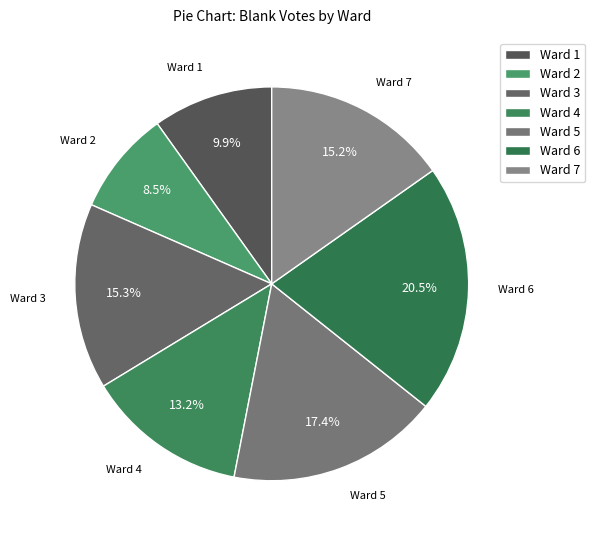

Is Ward 3 the majority of the pie?

No